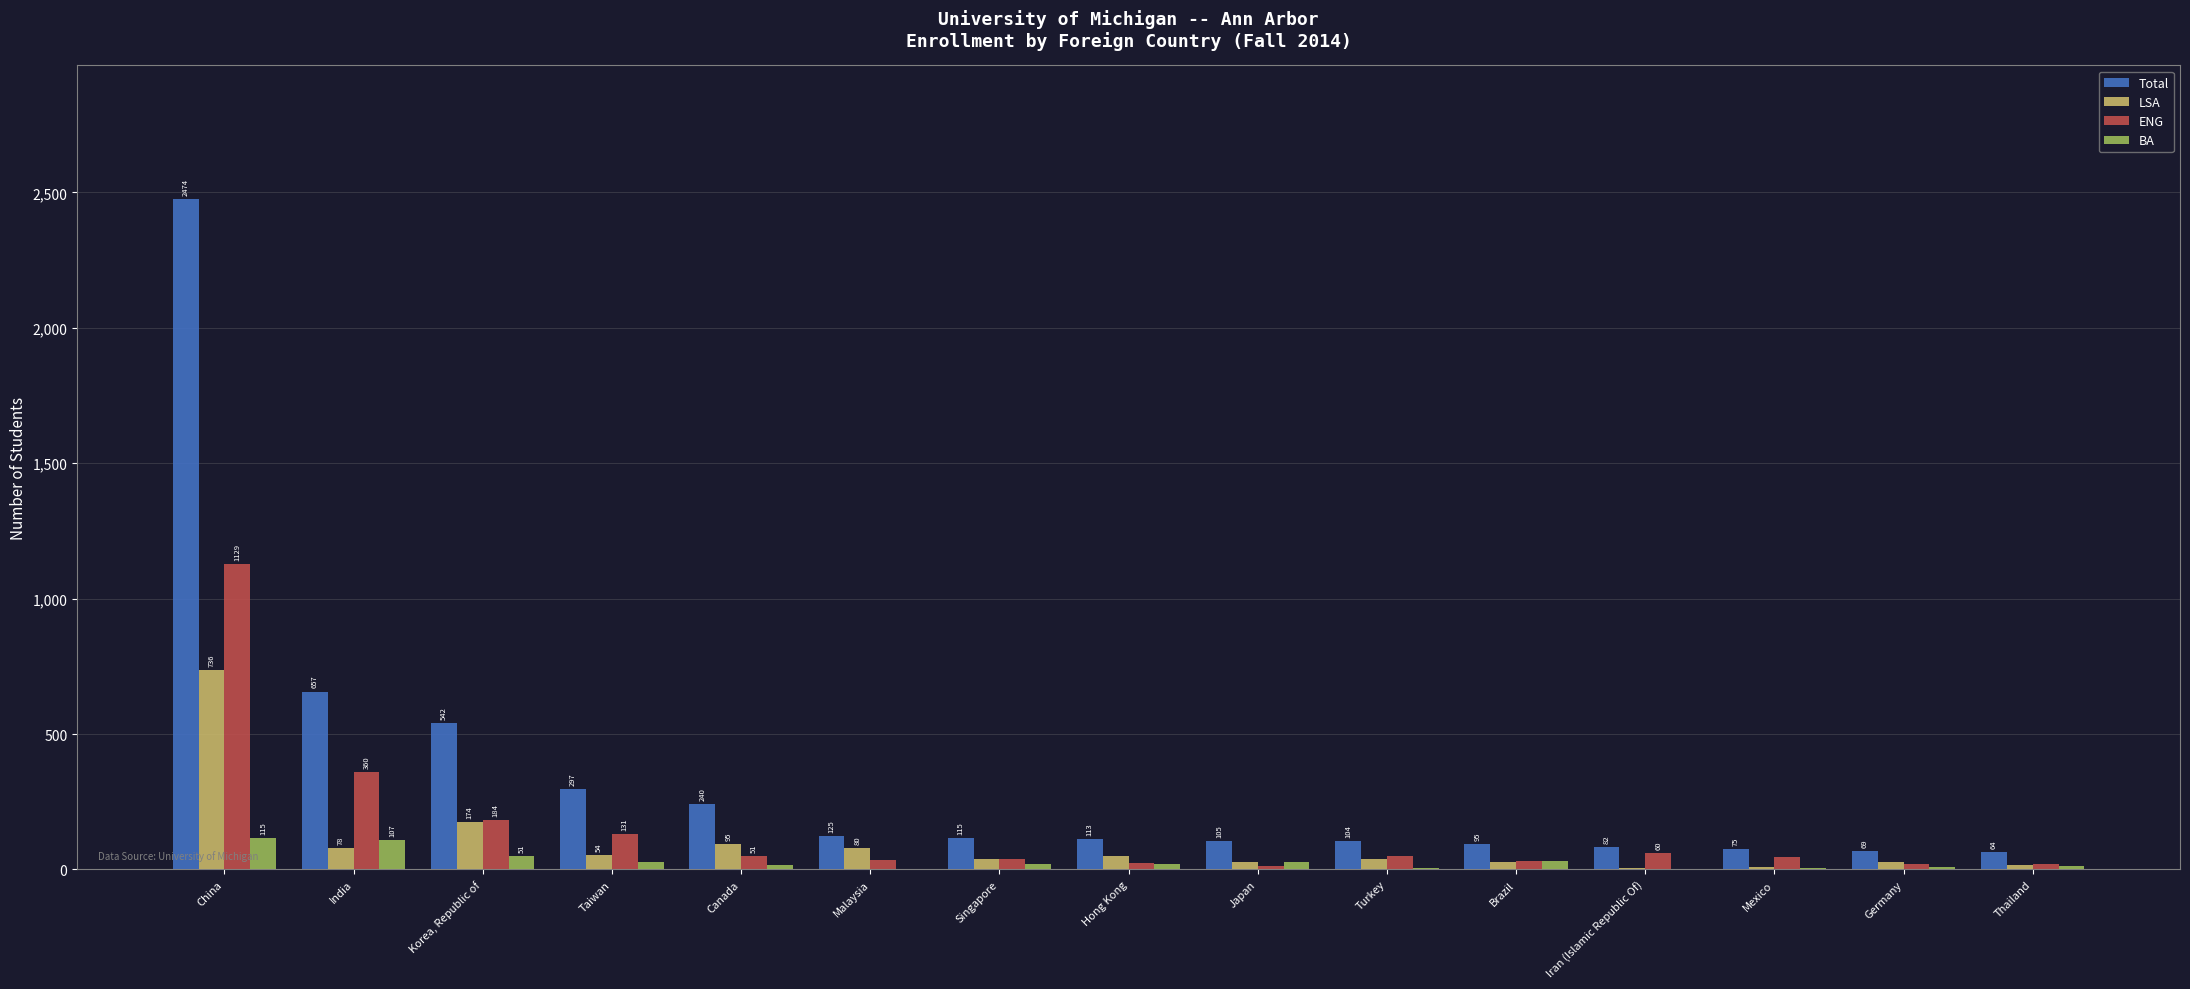

How many distinct data groups are displayed?

4